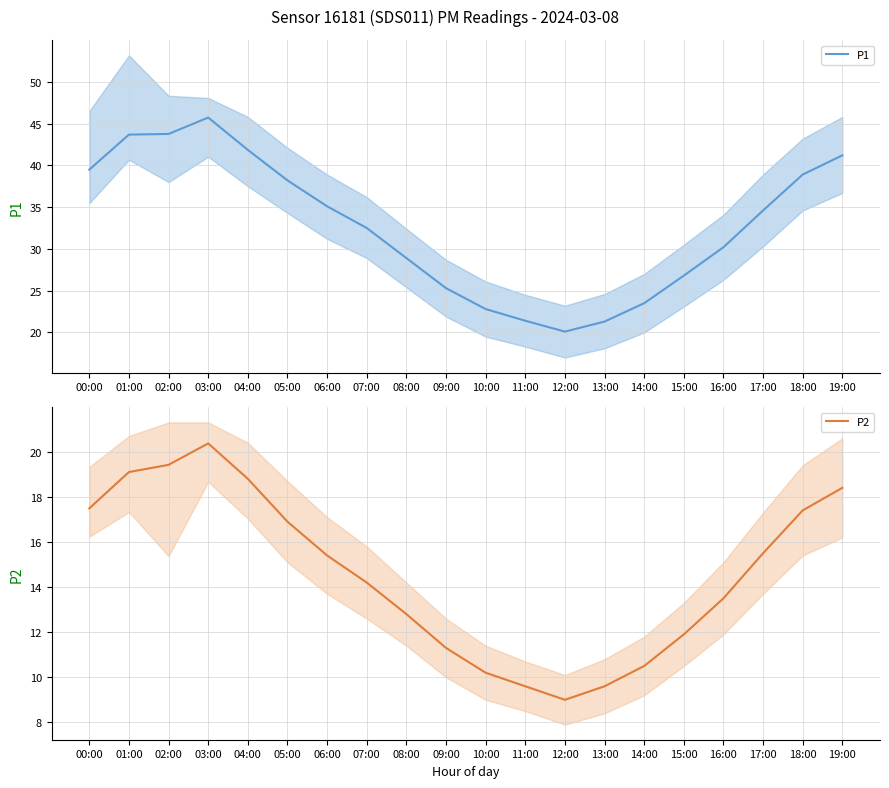

What is the label of the 10th point from the left?

09:00